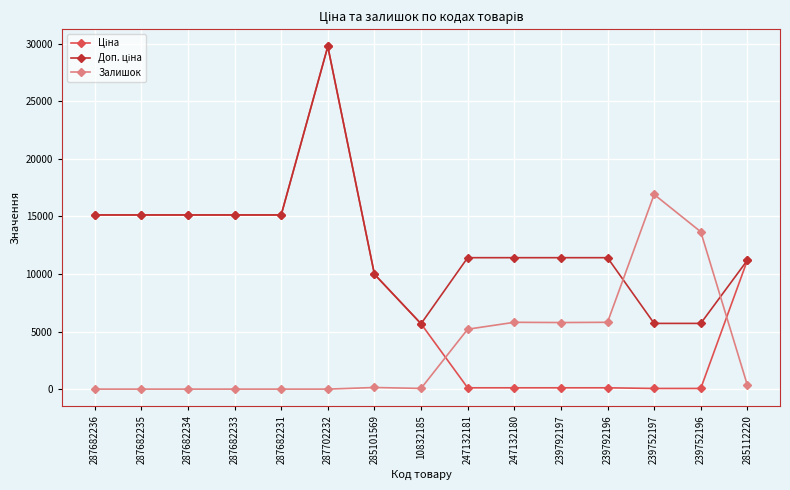

Is it true that Залишок equals 5200.0 at 247132181?

True